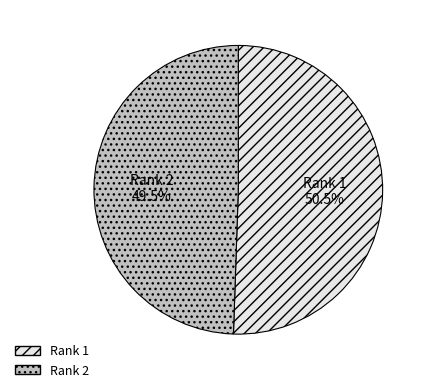

Which slice represents more than half of the pie?

1